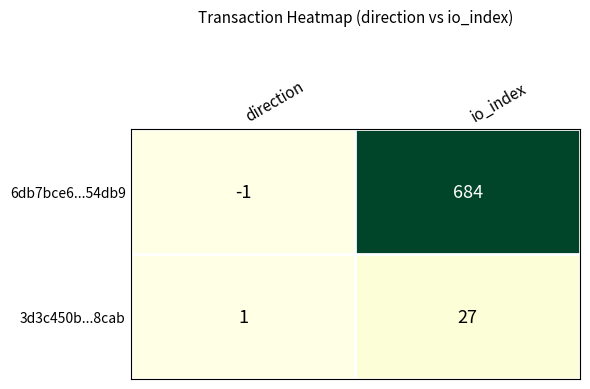

Which series has the largest range (max minus min)?

6db7bce6...54db9